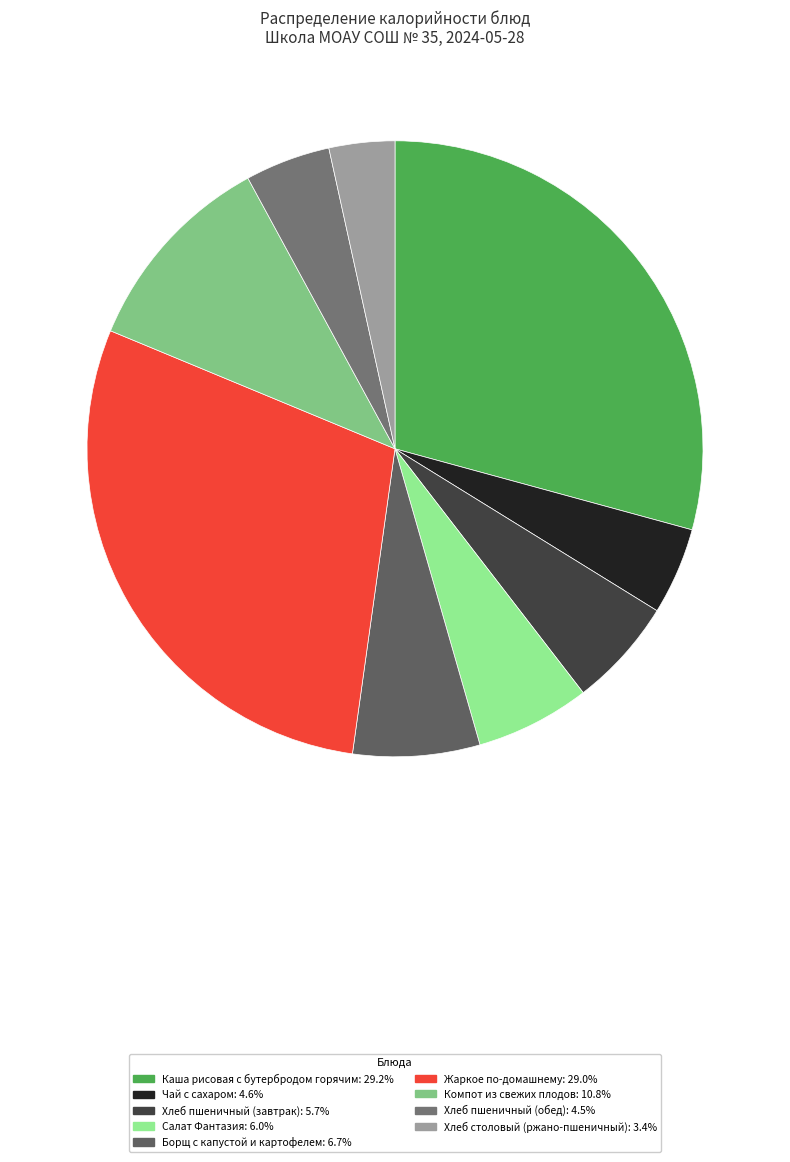

Count the number of slices in the pie.

9